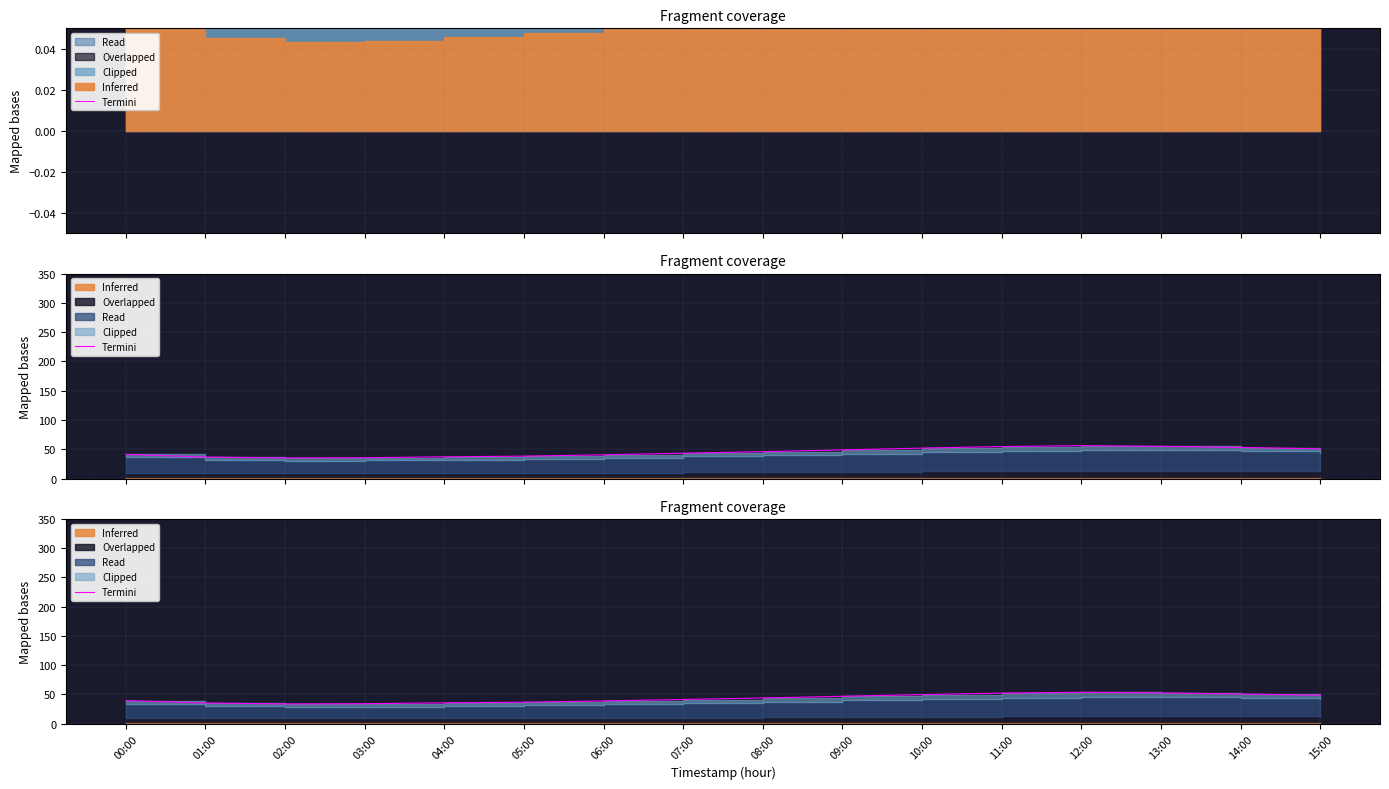

The chart shows a value of 70.9 at 10:00. True or false?

False